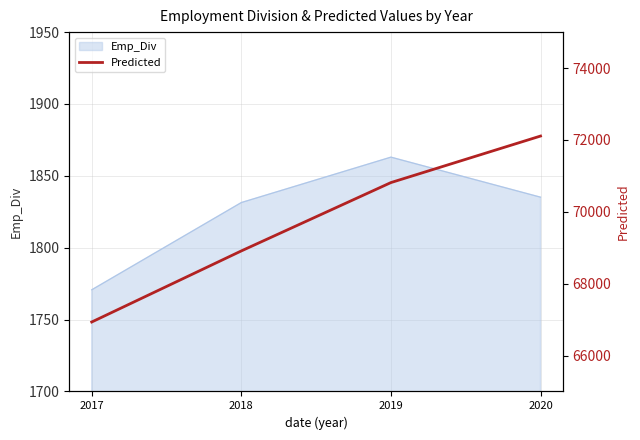

How many interior local peaks does the Emp_Div series have?

1